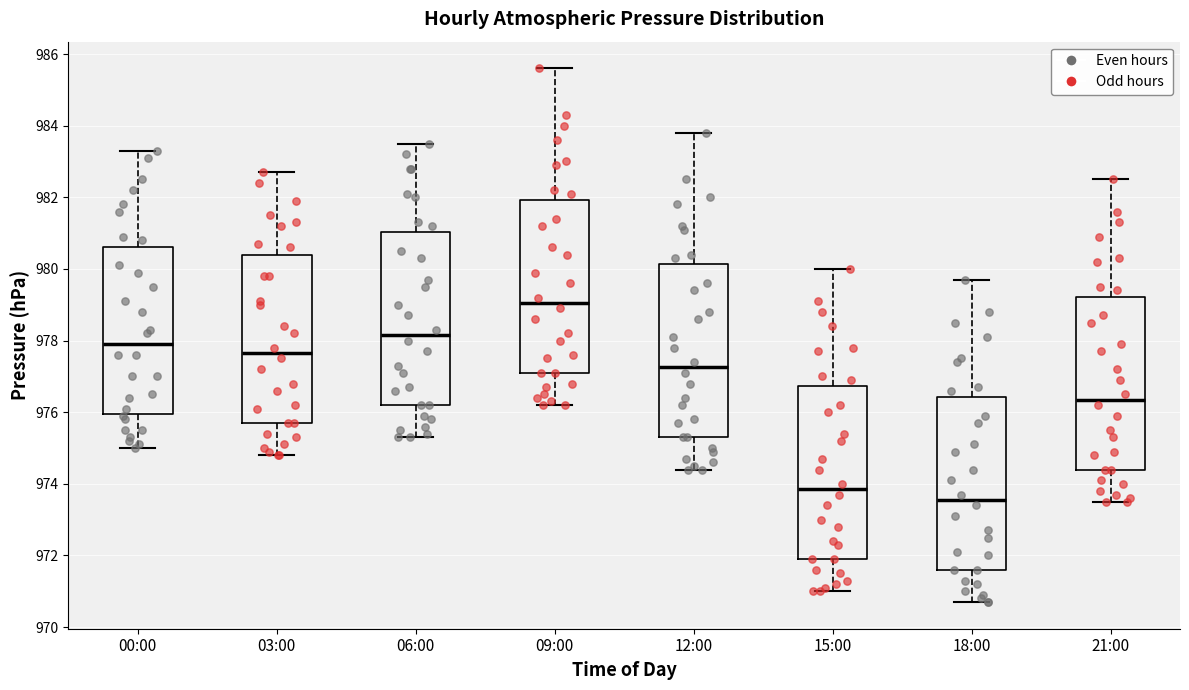

Reading left to right, read every box against the y-axis: the position of its median line, the range the box covers, and the ends of its whiskers. The values are not printed on the chart, so give them approximately, as read against the axis.

00:00: median 978.0, box 976.0 to 980.6, whiskers 975.0 to 983.4
03:00: median 977.6, box 975.8 to 980.4, whiskers 974.8 to 982.8
06:00: median 978.2, box 976.2 to 981.0, whiskers 975.4 to 983.6
09:00: median 979.0, box 977.2 to 982.0, whiskers 976.2 to 985.6
12:00: median 977.2, box 975.4 to 980.2, whiskers 974.4 to 983.8
15:00: median 973.8, box 972.0 to 976.8, whiskers 971.0 to 980.0
18:00: median 973.6, box 971.6 to 976.4, whiskers 970.8 to 979.8
21:00: median 976.4, box 974.4 to 979.2, whiskers 973.6 to 982.6